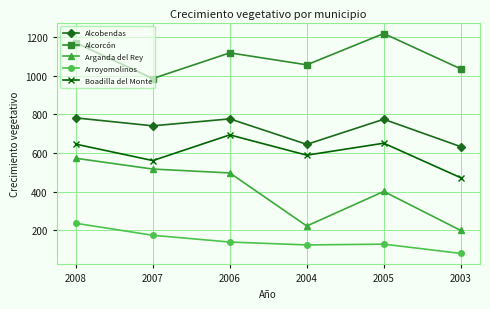

Between 2008 and 2004, which series saw the biggest shift?

Arganda del Rey